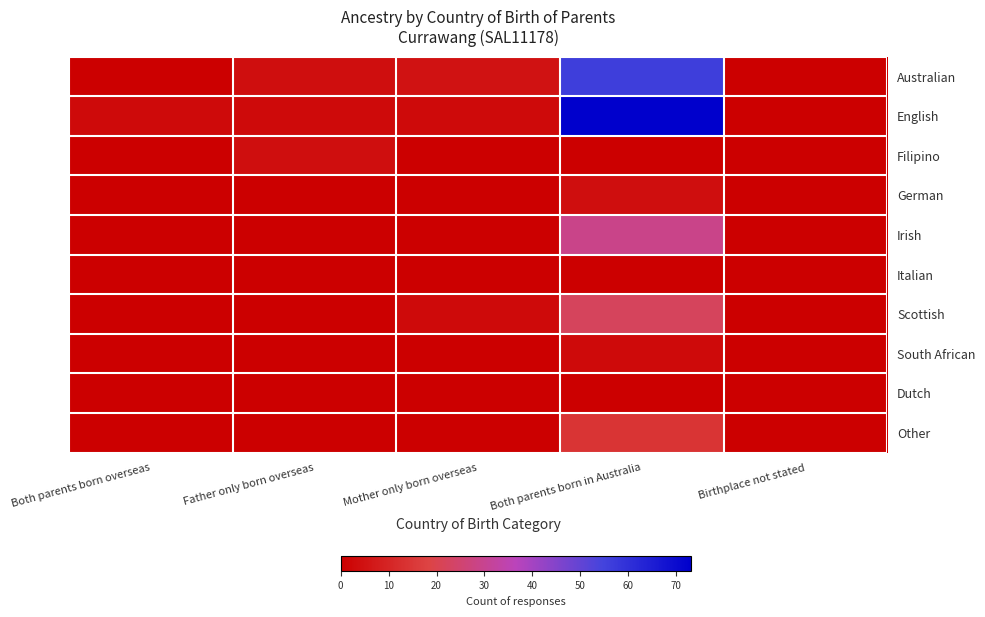

Reading left to right, what are all the values shown in this chart?

Australian: Both parents born overseas=0	Father only born overseas=4	Mother only born overseas=5	Both parents born in Australia=56	Birthplace not stated=0
English: Both parents born overseas=3	Father only born overseas=3	Mother only born overseas=3	Both parents born in Australia=73	Birthplace not stated=0
Filipino: Both parents born overseas=0	Father only born overseas=4	Mother only born overseas=0	Both parents born in Australia=0	Birthplace not stated=0
German: Both parents born overseas=0	Father only born overseas=0	Mother only born overseas=0	Both parents born in Australia=4	Birthplace not stated=0
Irish: Both parents born overseas=0	Father only born overseas=0	Mother only born overseas=0	Both parents born in Australia=29	Birthplace not stated=0
Italian: Both parents born overseas=0	Father only born overseas=0	Mother only born overseas=0	Both parents born in Australia=0	Birthplace not stated=0
Scottish: Both parents born overseas=0	Father only born overseas=0	Mother only born overseas=3	Both parents born in Australia=22	Birthplace not stated=0
South African: Both parents born overseas=0	Father only born overseas=0	Mother only born overseas=0	Both parents born in Australia=3	Birthplace not stated=0
Dutch: Both parents born overseas=0	Father only born overseas=0	Mother only born overseas=0	Both parents born in Australia=0	Birthplace not stated=0
Other: Both parents born overseas=0	Father only born overseas=0	Mother only born overseas=0	Both parents born in Australia=14	Birthplace not stated=0